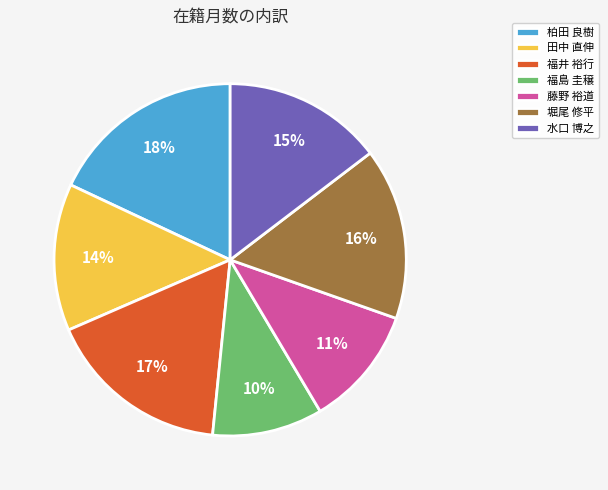

Do 柏田 良樹 and 福井 裕行 together represent more than half of the pie?

No